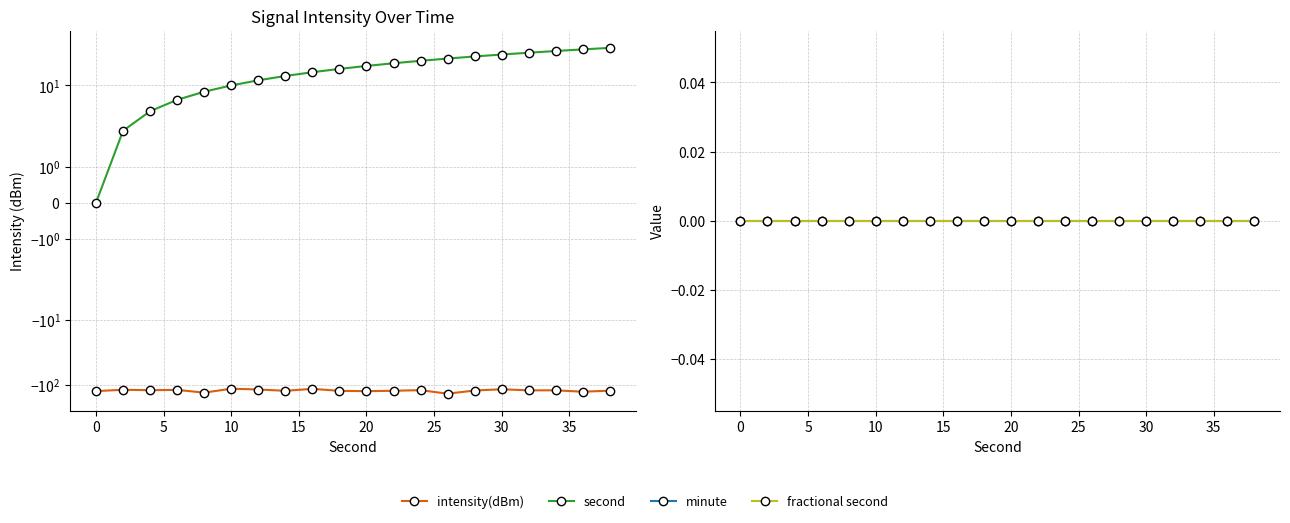

Which series has the widest spread of values?

second